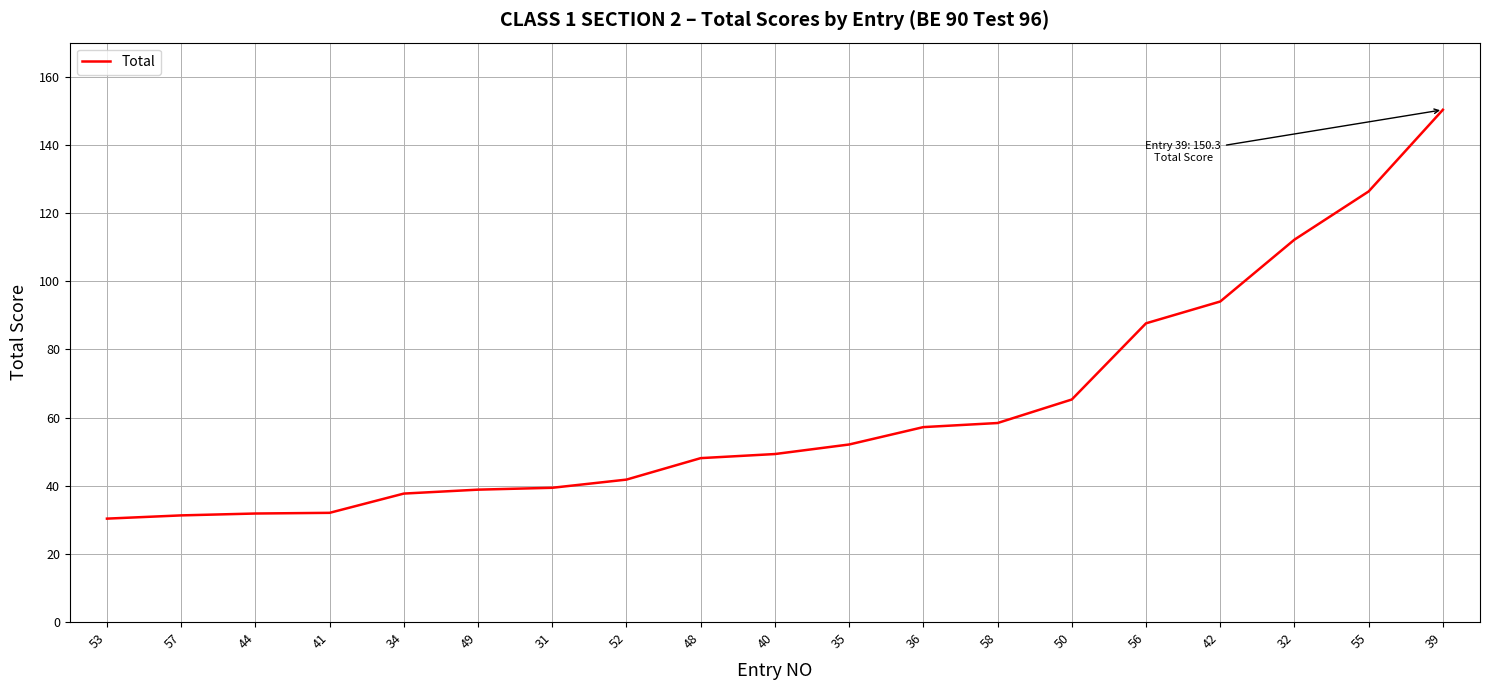

Approximately how many times larger is the value at 35 compared to 53?

1.7